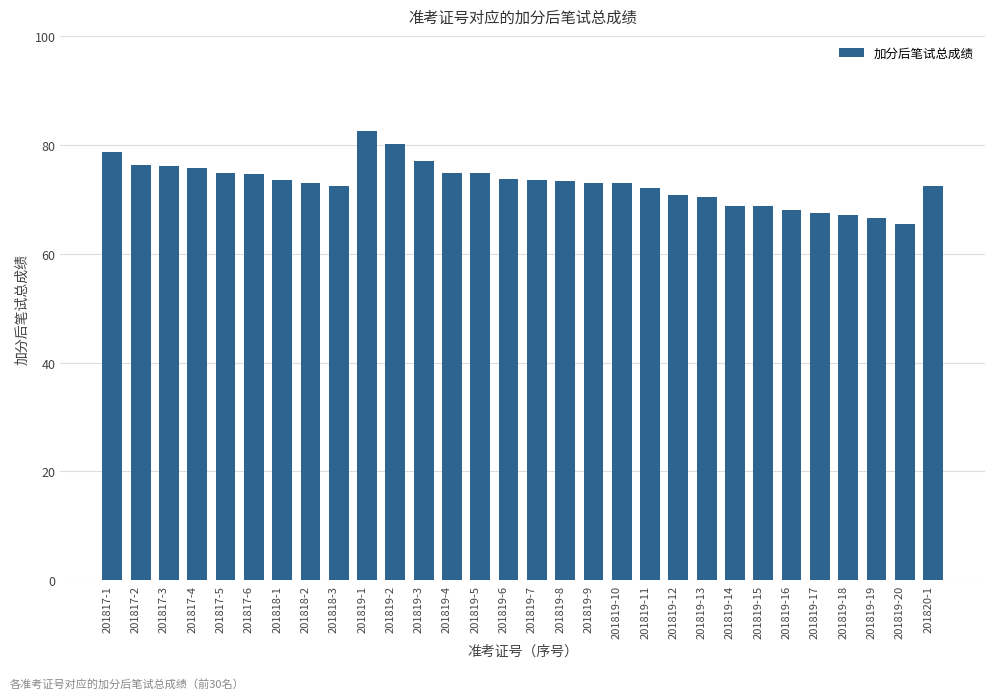

The value at 201819-9 is 72.9. True or false?

True